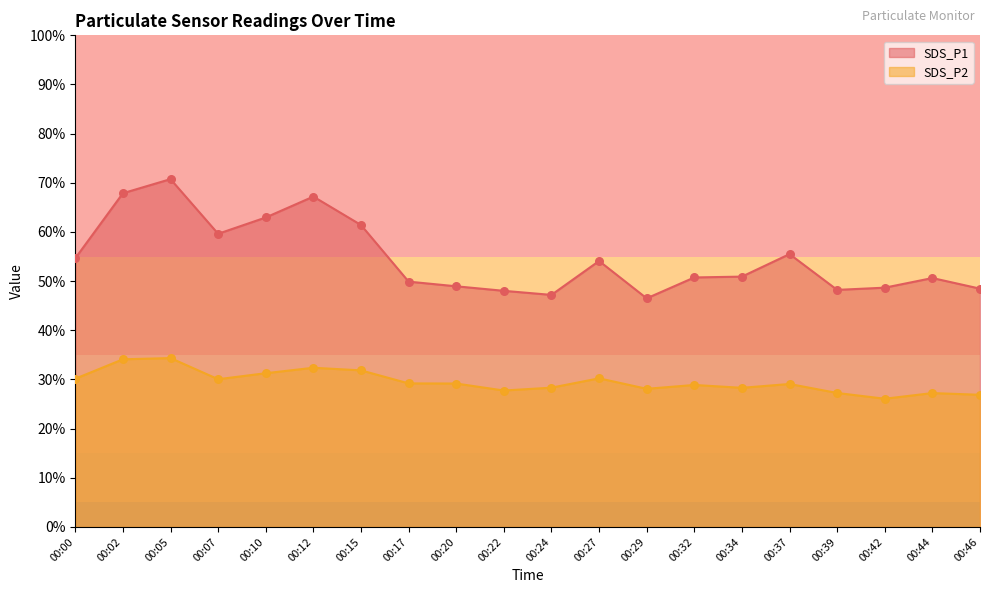

Which series contains the lowest Y value?

SDS_P2